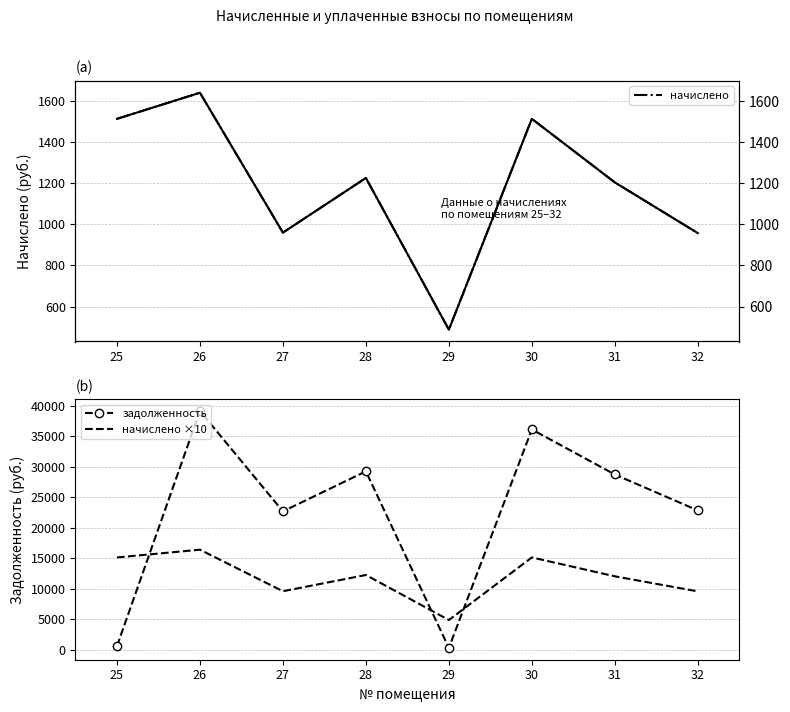

Rank the series by their maximum value, from lowest to highest.

начислено, начислено (right), начислено ×10, задолженность